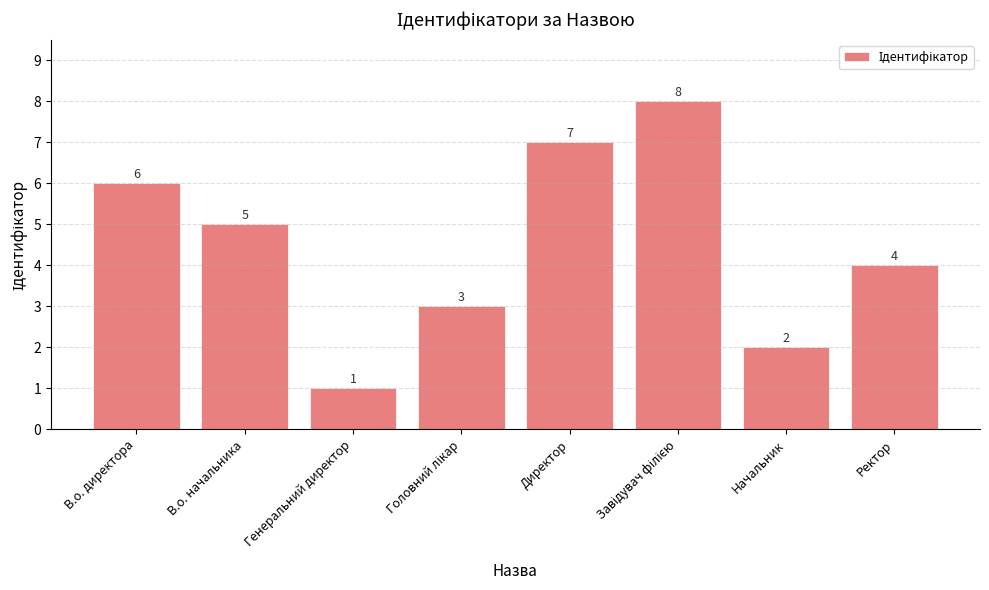

What is the difference between the maximum and second lowest values?

6